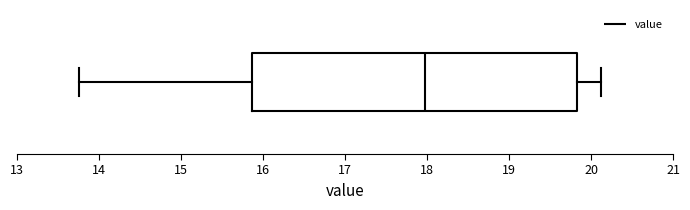

Transcribe this box plot: give where the median line is, the range the box spans, and where the two whiskers end, as read against the x-axis. The values are not printed on the chart, so give them approximately, as read against the axis.

median 18.0, box 15.9 to 19.8, whiskers 13.8 to 20.1